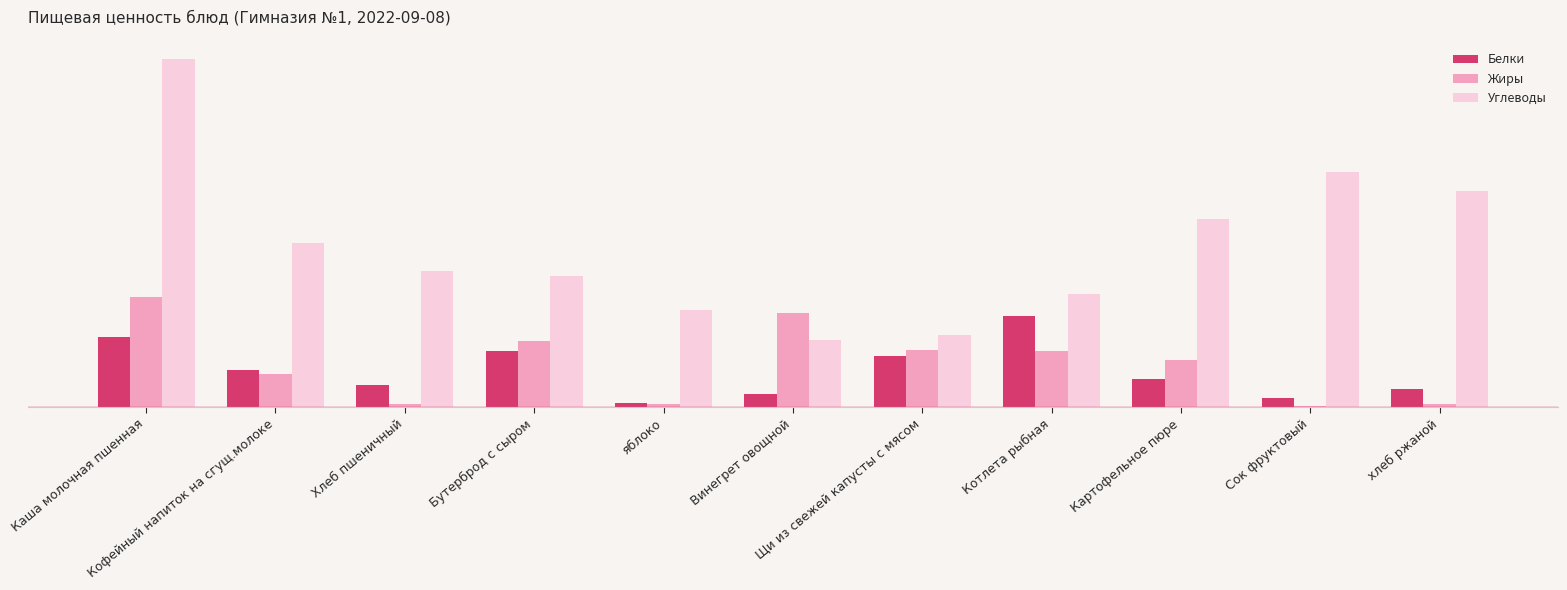

Which has a higher value, Каша молочная пшенная or Кофейный напиток на сгущ.молоке?

Каша молочная пшенная